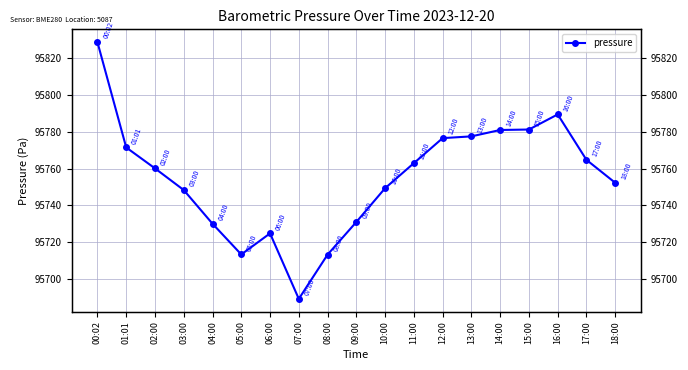

True or false: the data shows 24103.7 at 14:00.

False